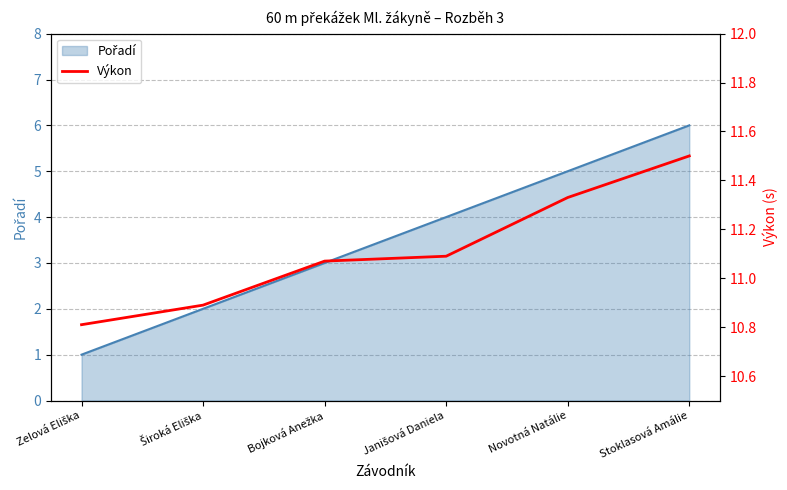

Reading right to left, extract all data points from this chart.

Stoklasová Amálie=11.5	Novotná Natálie=11.3	Janišová Daniela=11.1	Bojková Anežka=11.1	Široká Eliška=10.9	Zelová Eliška=10.8